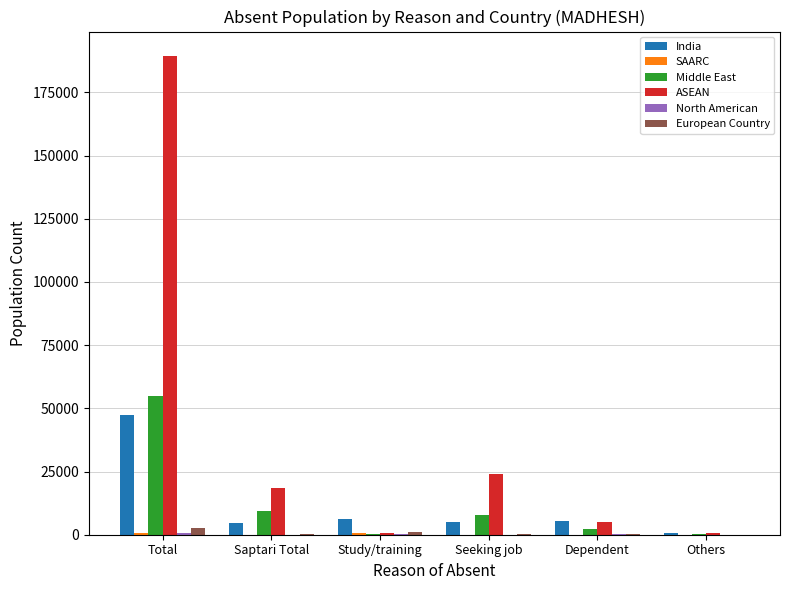

What is the highest value of the ASEAN series?

189604